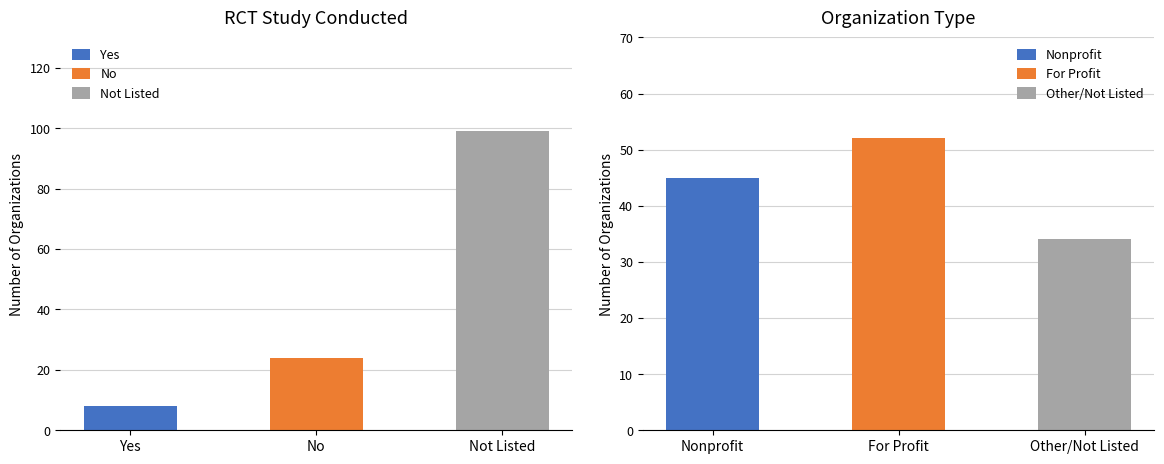

Which category has the lowest value across all series?

Yes